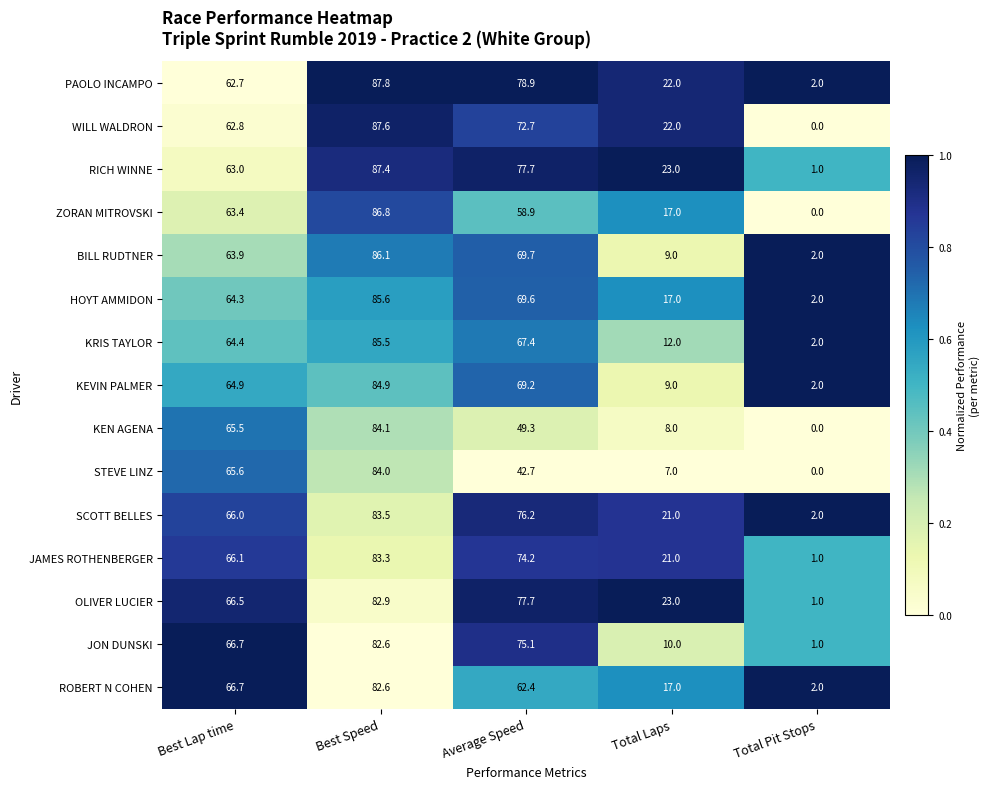

Between Best Speed and Total Pit Stops, which series saw the biggest shift?

WILL WALDRON